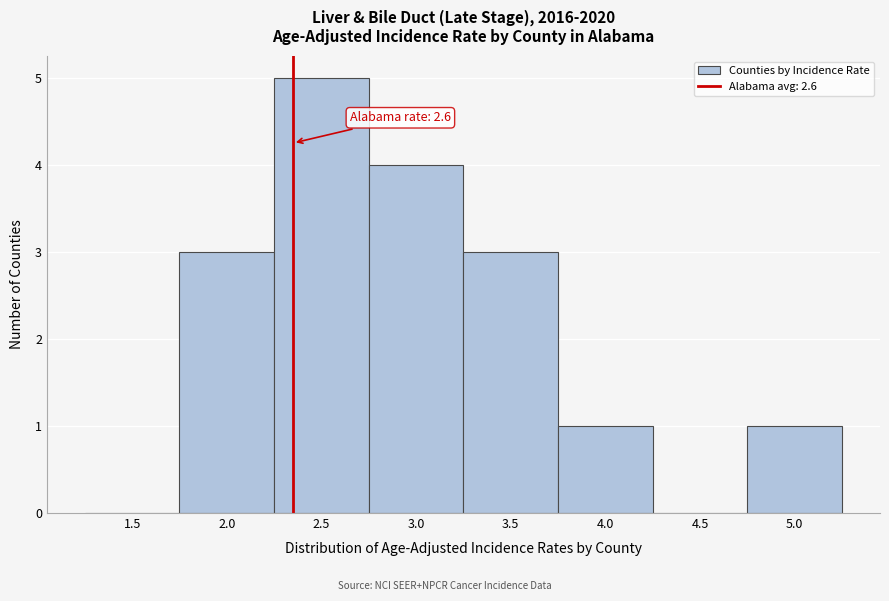

Reading left to right, list all the values displayed in this chart.

1.5=0	2.0=3	2.5=5	3.0=4	3.5=3	4.0=1	4.5=0	5.0=1